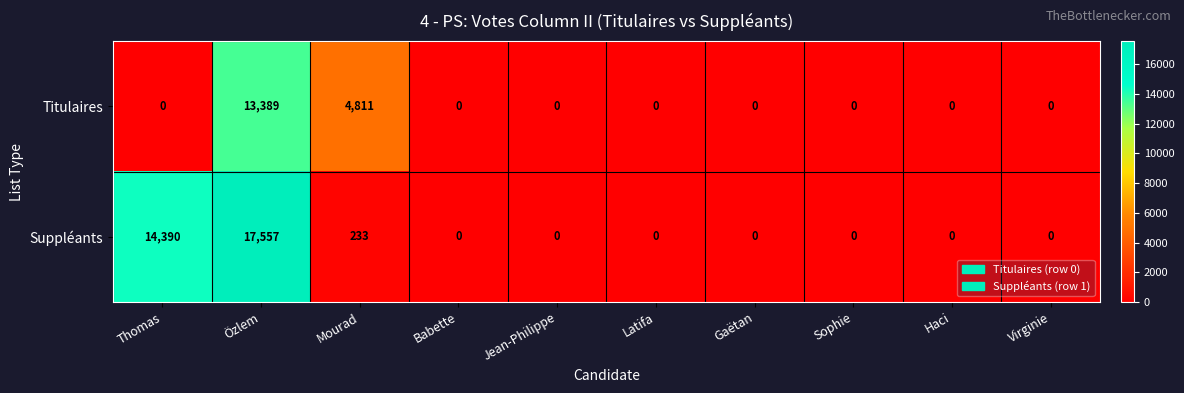

Which series has the largest range (max minus min)?

Suppléants